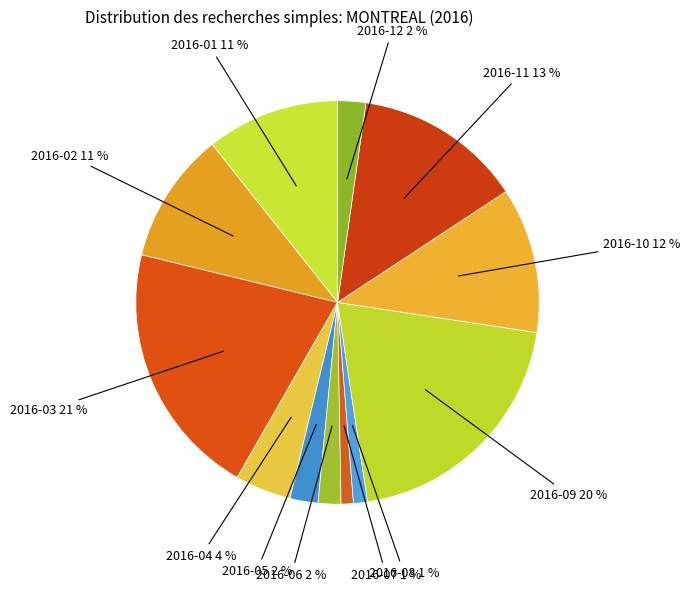

To the nearest percent, what portion does 2016-07 represent?

1%